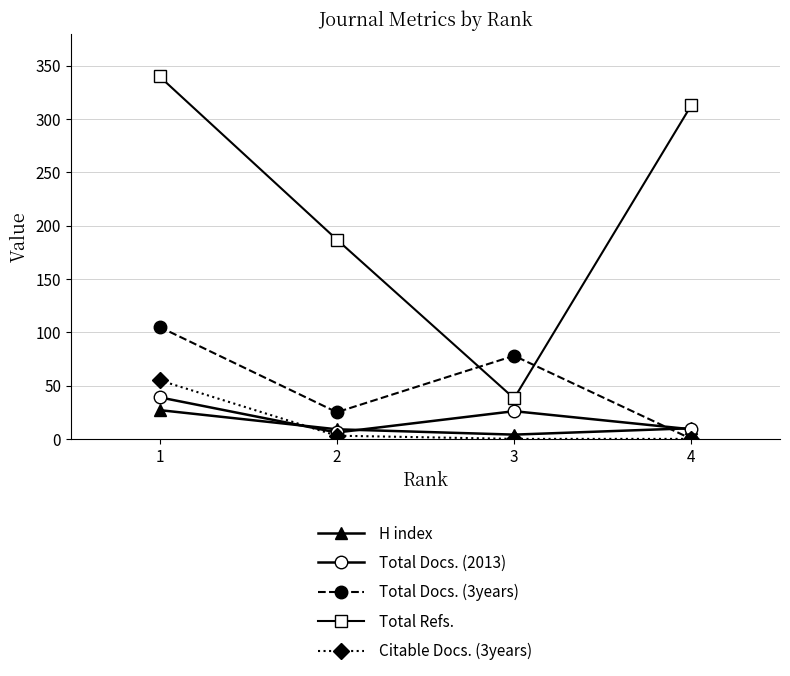

True or false: Total Docs. (2013) and Total Refs. intersect in this chart.

False